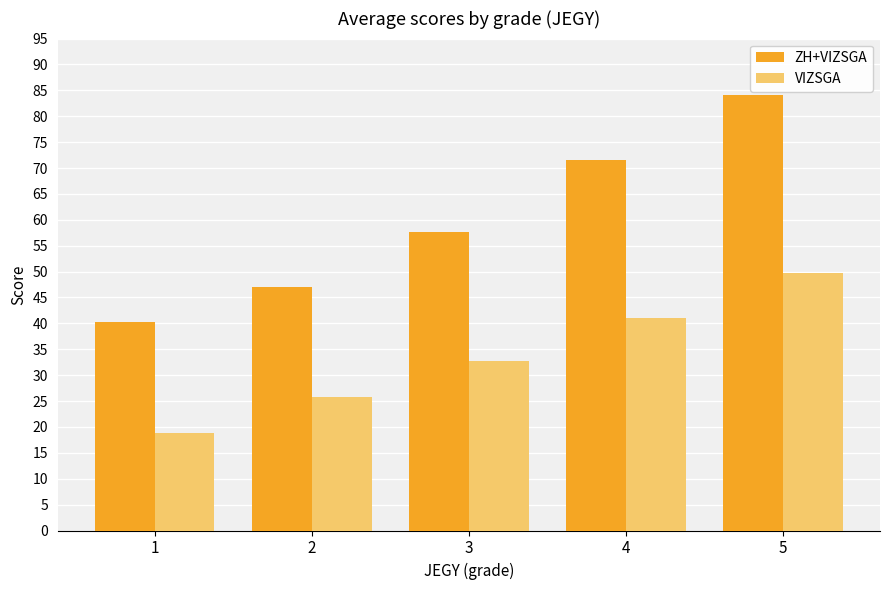

The ZH+VIZSGA series shows 14.3 at 3. True or false?

False